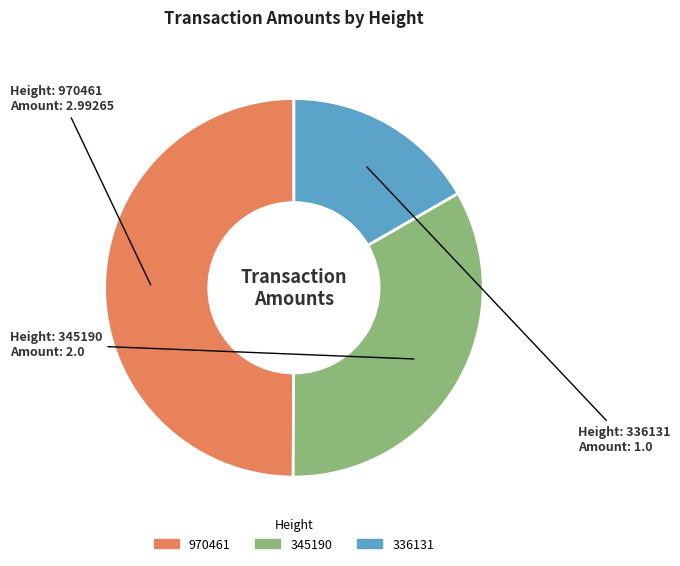

Rank the categories by value from highest to lowest.

970461, 345190, 336131